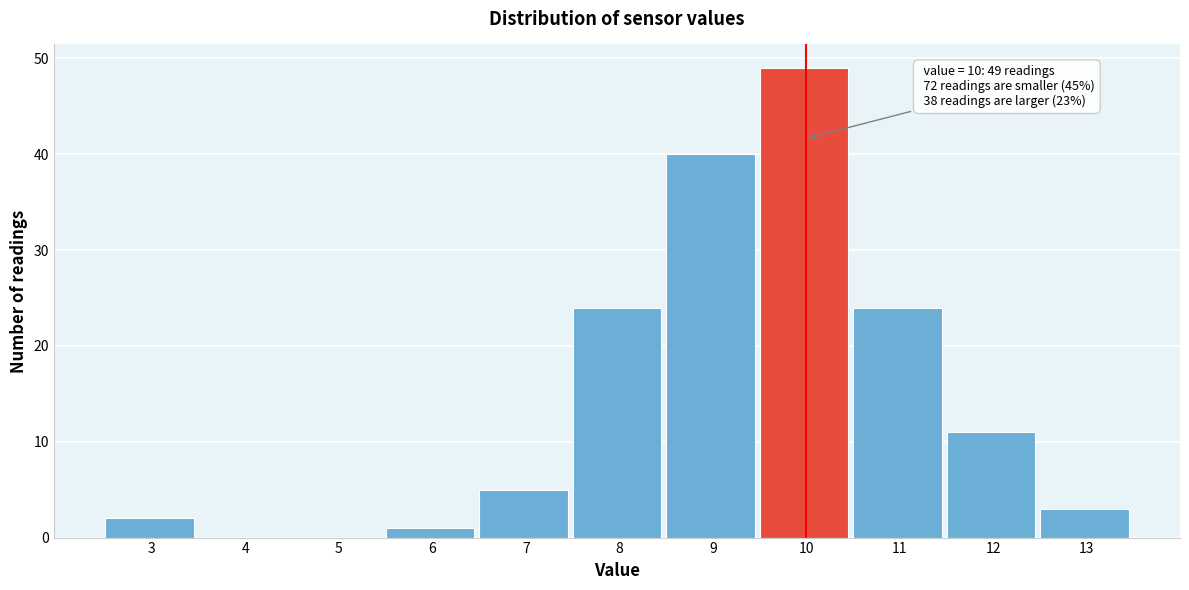

Reading right to left, extract all data points from this chart.

13=3	12=11	11=24	10=49	9=40	8=24	7=5	6=1	5=0	4=0	3=2